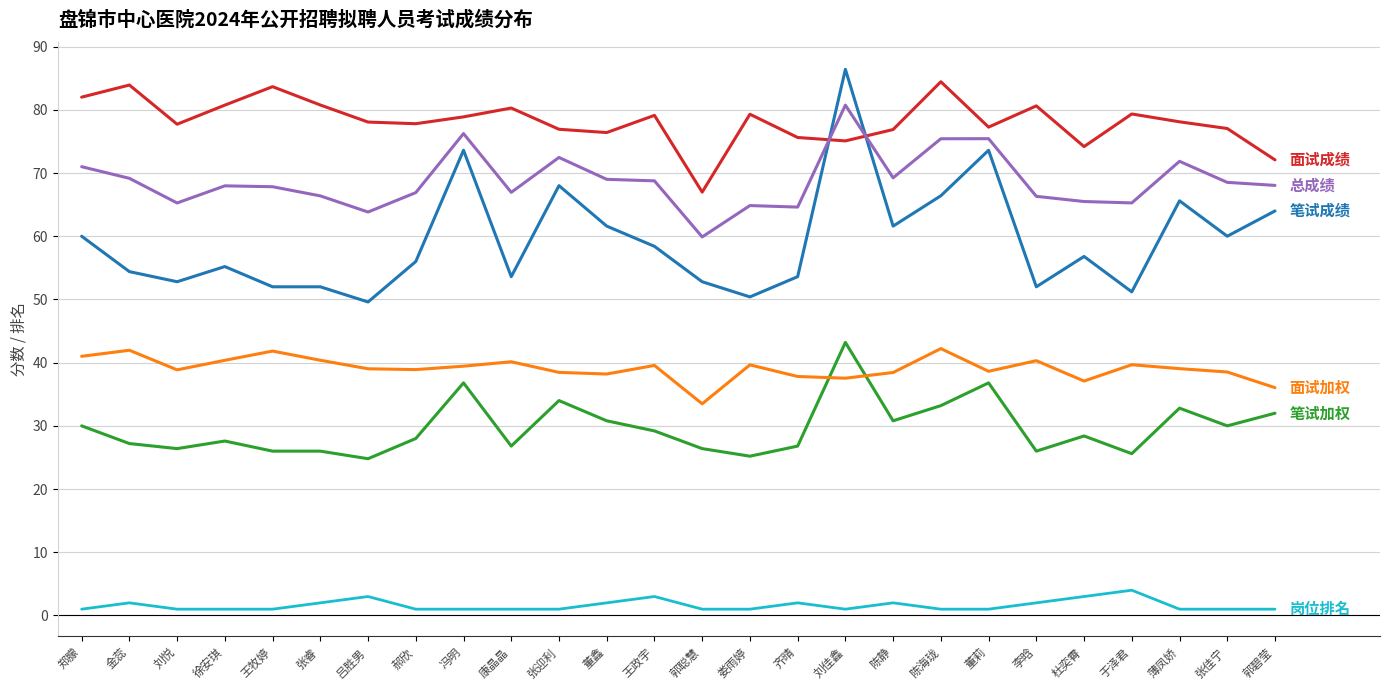

At which category is the sum across all series the highest?

刘佳鑫